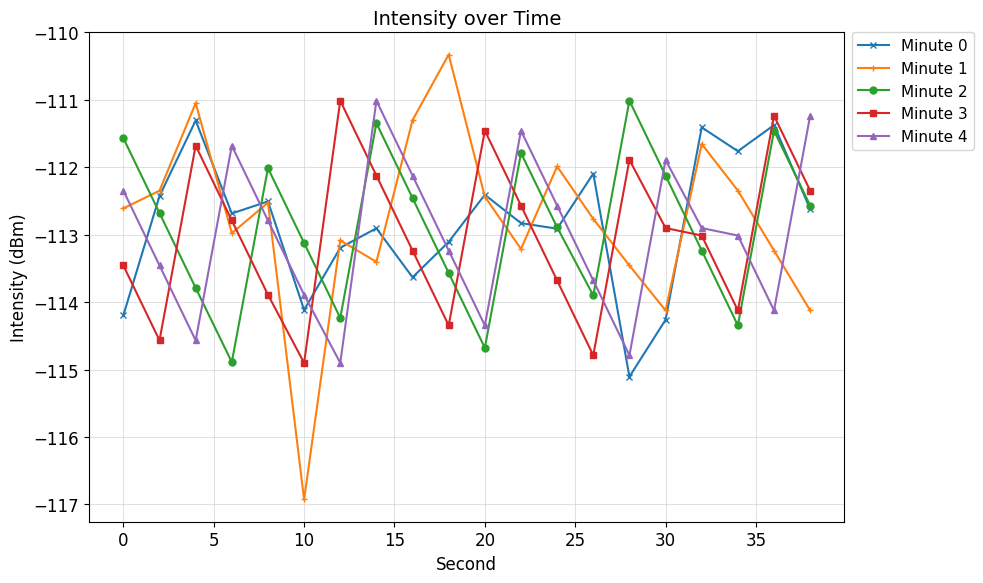

How many interior local valleys does the Minute 0 series have?

6